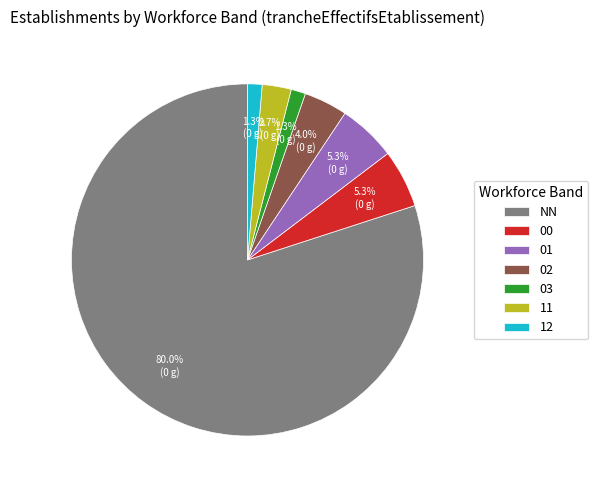

Which has a higher value, 01 or 02?

01